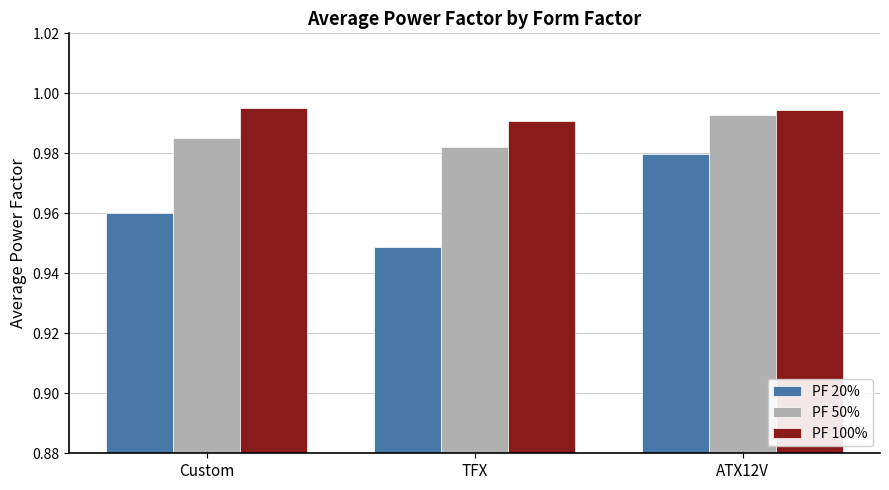

Rank the series by their average value, from lowest to highest.

PF 20%, PF 50%, PF 100%